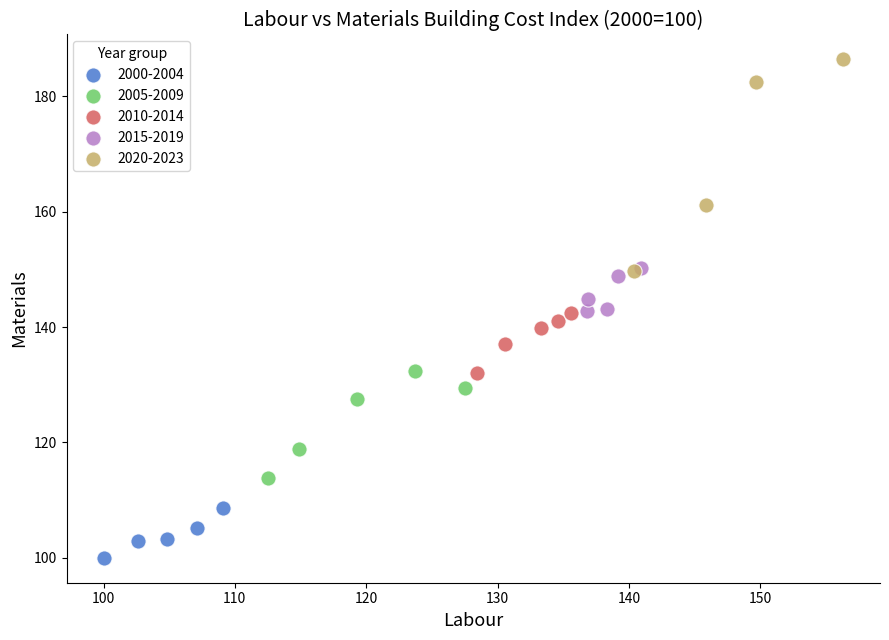

Which series contains the highest Y value?

2020-2023